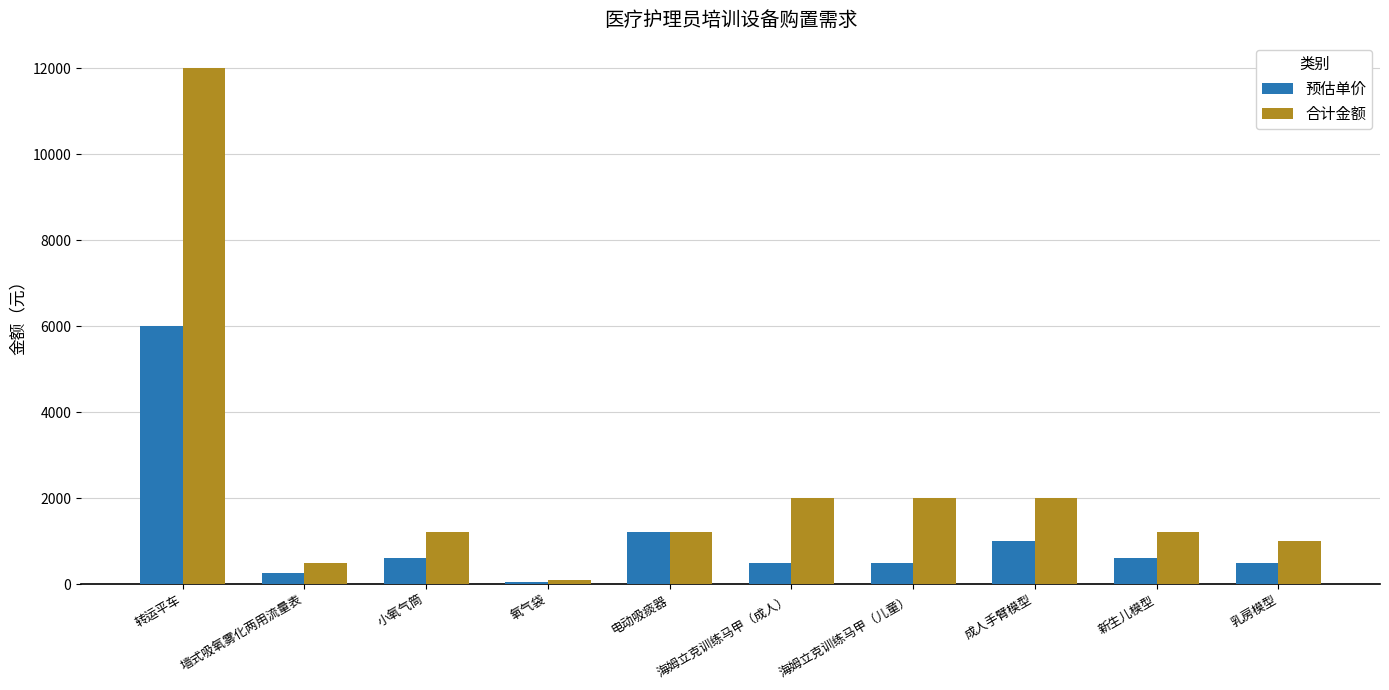

At 海姆立克训练马甲（儿童）, list the series in order from largest to smallest.

合计金额, 预估单价